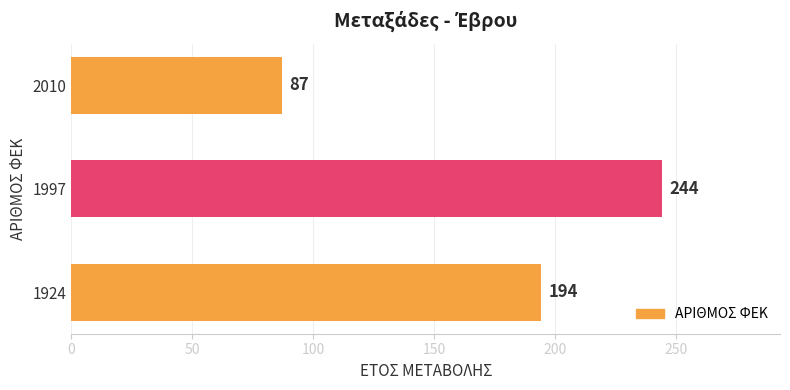

Rank the categories by value from lowest to highest.

2010, 1924, 1997